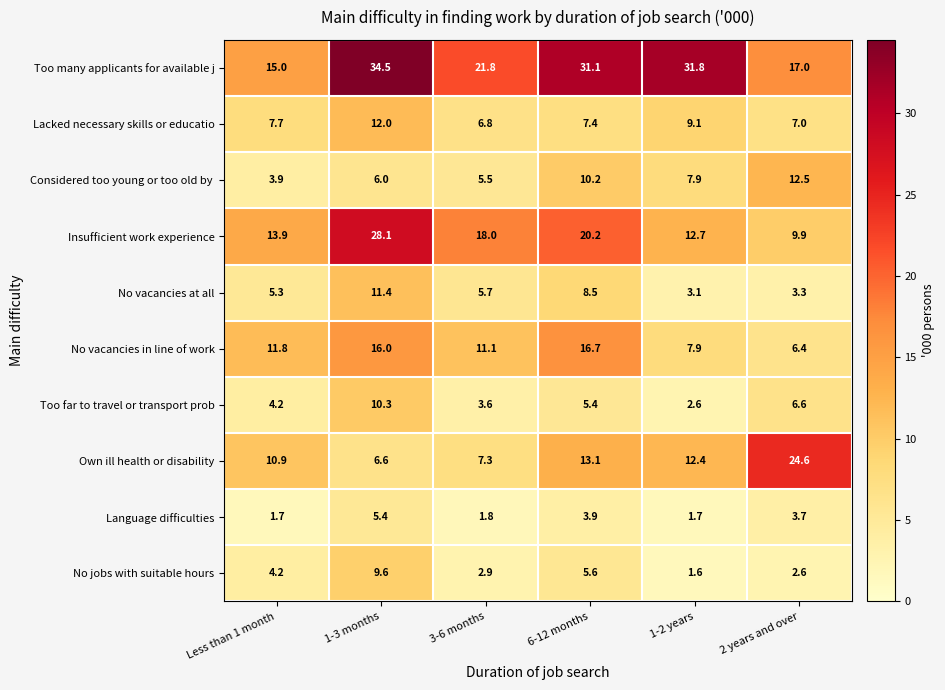

What is the lowest value of the Language difficulties series?

1.7